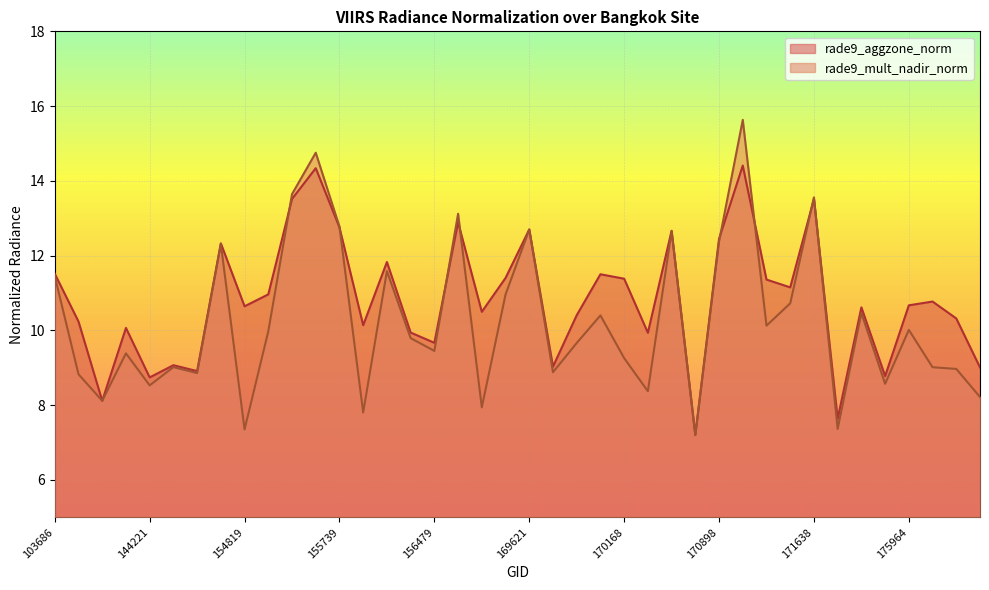

What is the value of the rade9_mult_nadir_norm point at the 20th from the left?

11.0